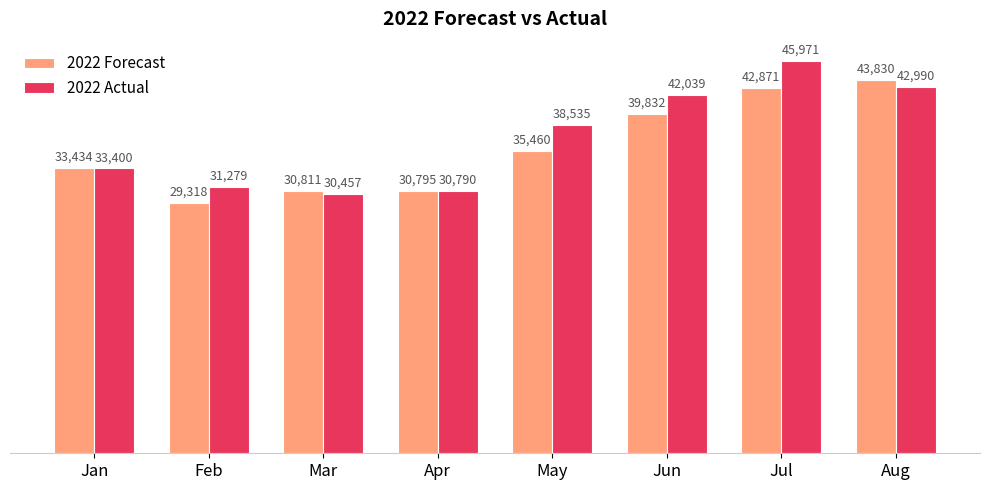

Which series changed the most between May and Aug?

2022 Forecast